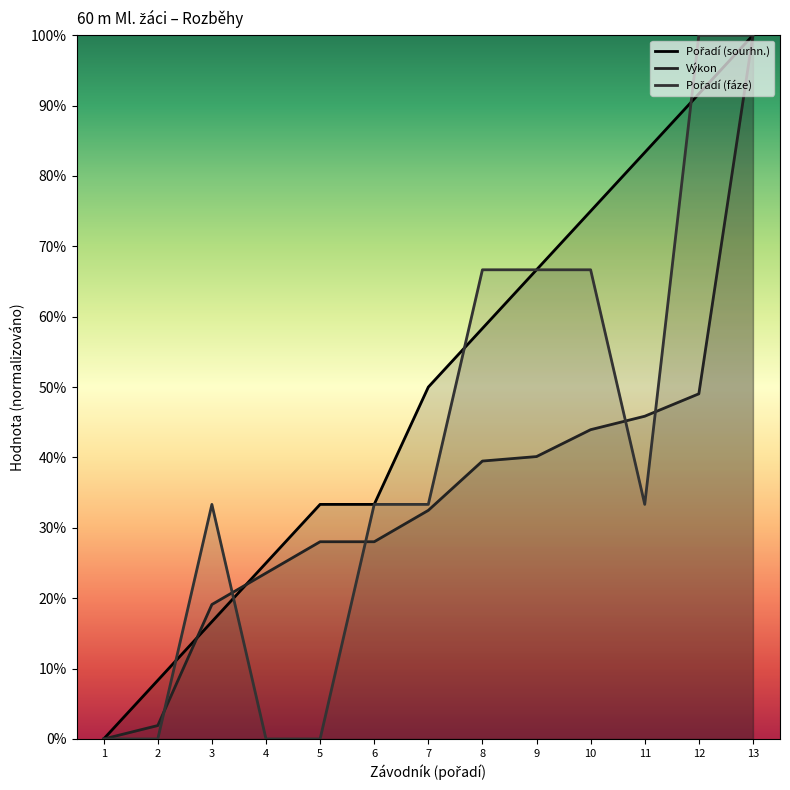

At which category is the sum across all series the highest?

13